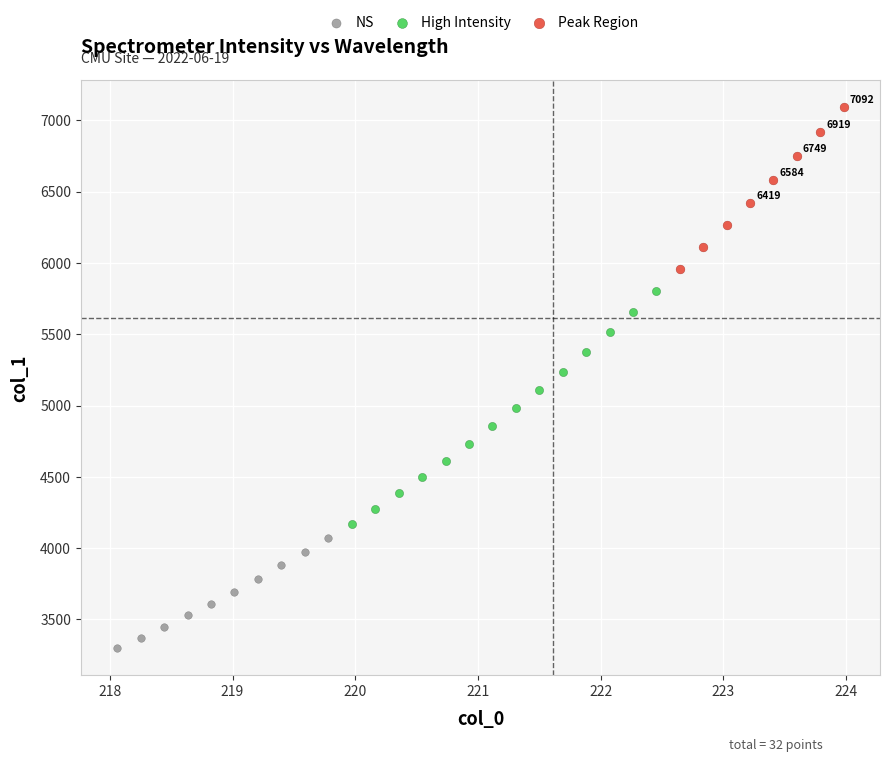

Which series reaches the maximum Y coordinate?

Peak Region